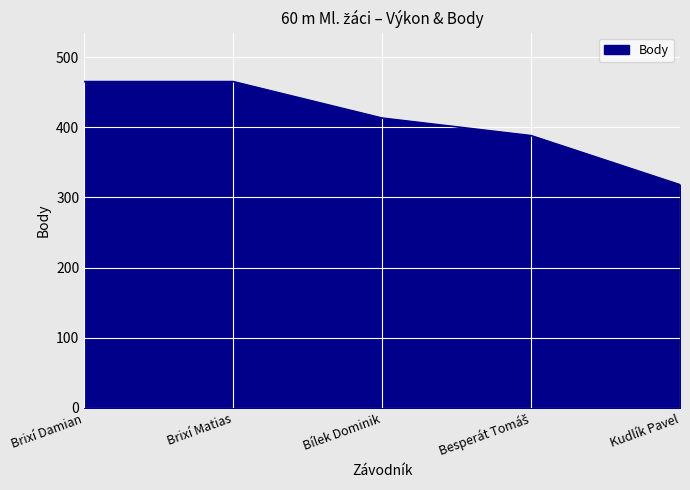

What is the greatest value displayed?

465